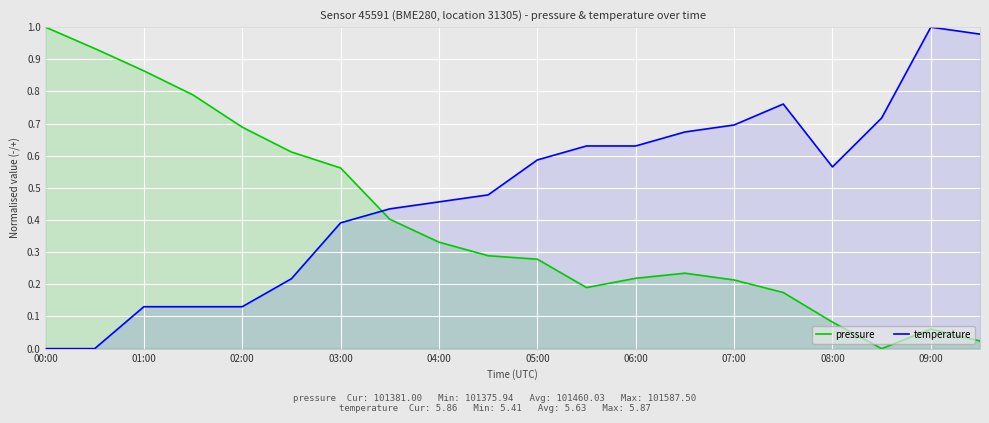

List the series in order of their overall mean, lowest first.

pressure, temperature